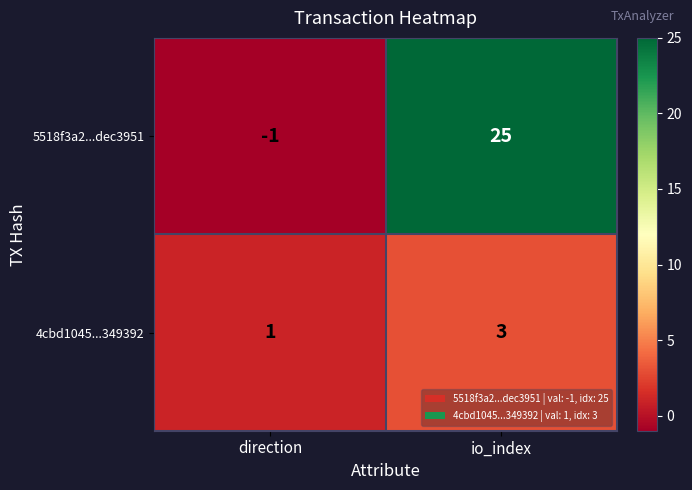

The value of 5518f3a2...dec3951 at direction is 0. True or false?

False